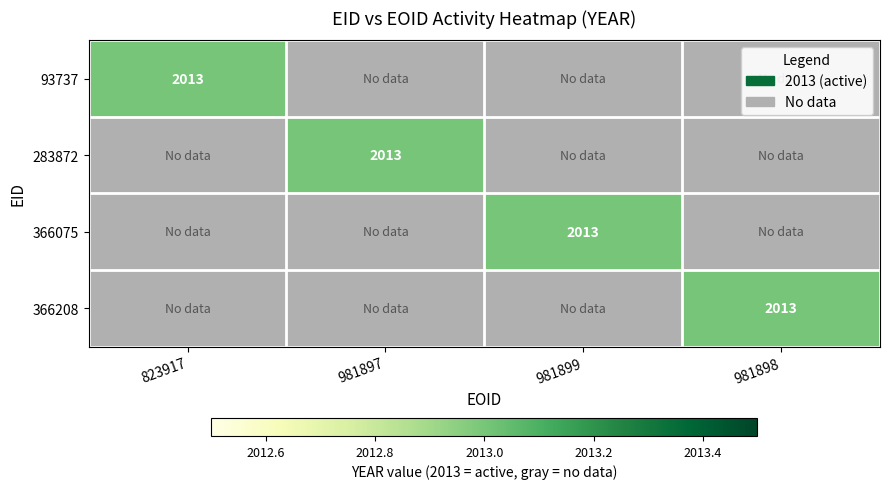

The 93737 series shows 1134 at 823917. True or false?

False